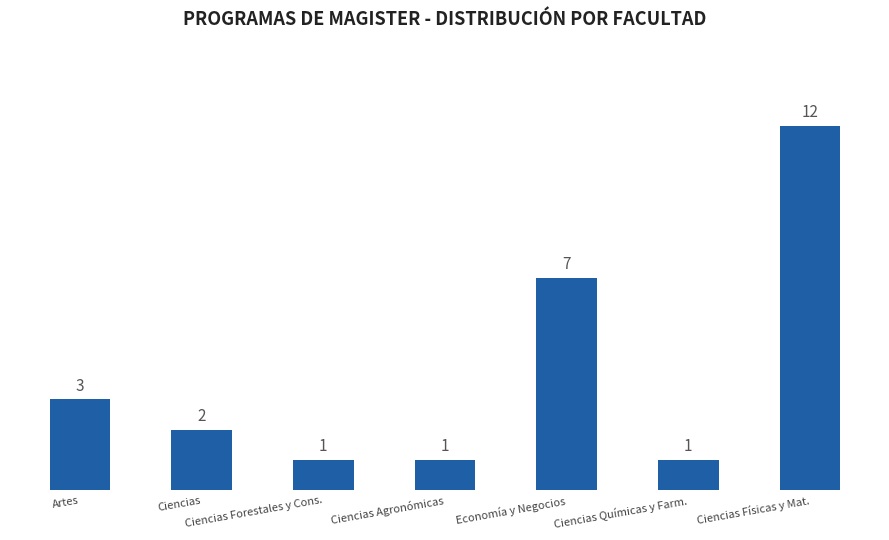

Reading left to right, what are all the values shown in this chart?

Artes=3	Ciencias=2	Ciencias Forestales y Cons.=1	Ciencias Agronómicas=1	Economía y Negocios=7	Ciencias Químicas y Farm.=1	Ciencias Físicas y Mat.=12